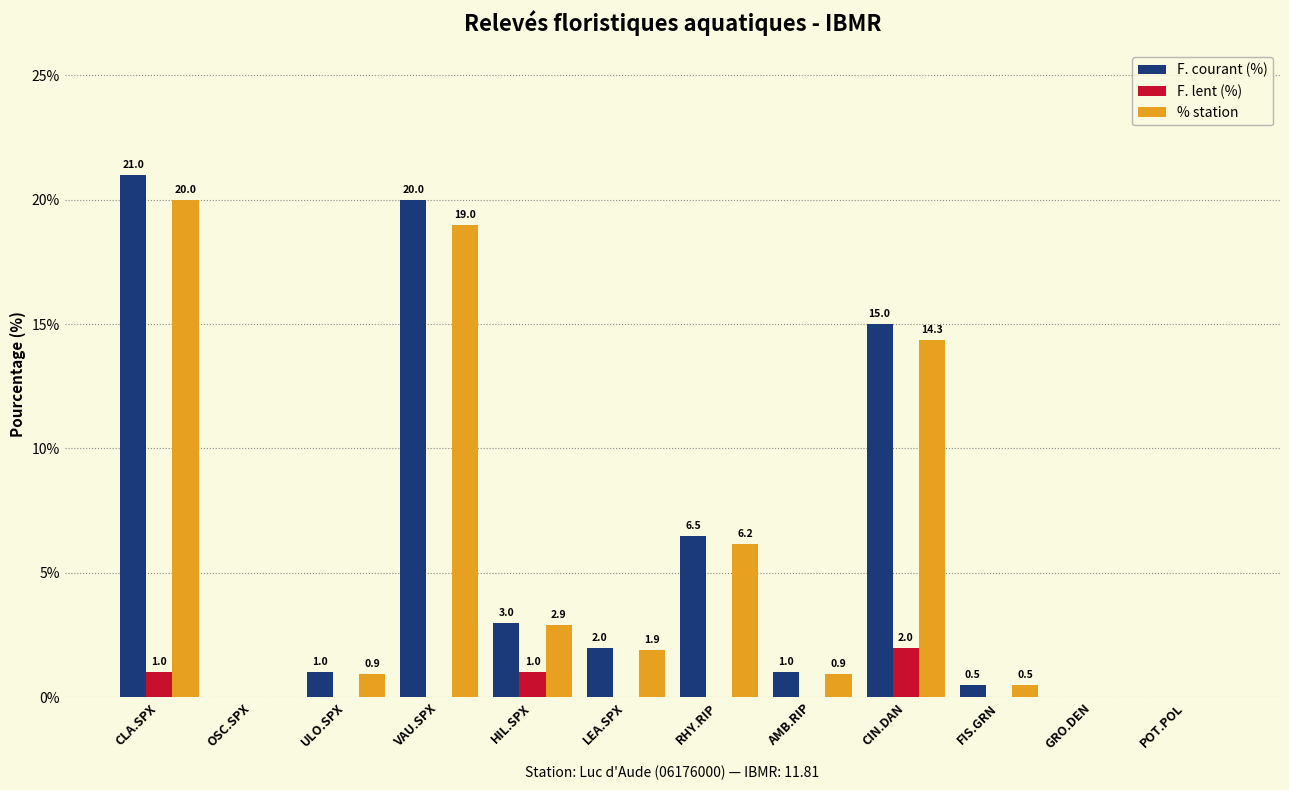

What is the sum of all F. lent (%) values?

4.0